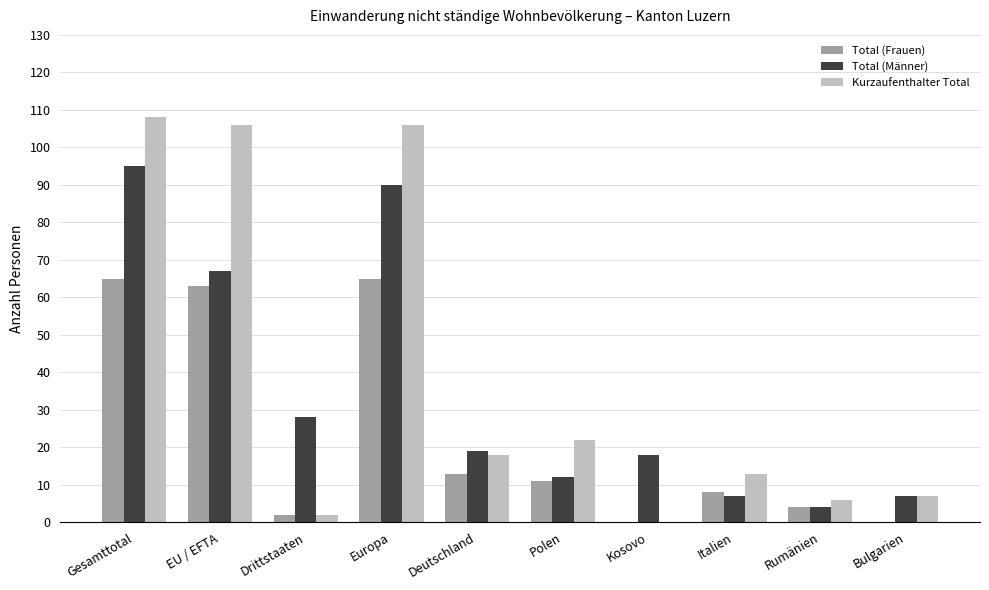

Between EU / EFTA and Drittstaaten, which series saw the biggest shift?

Kurzaufenthalter Total